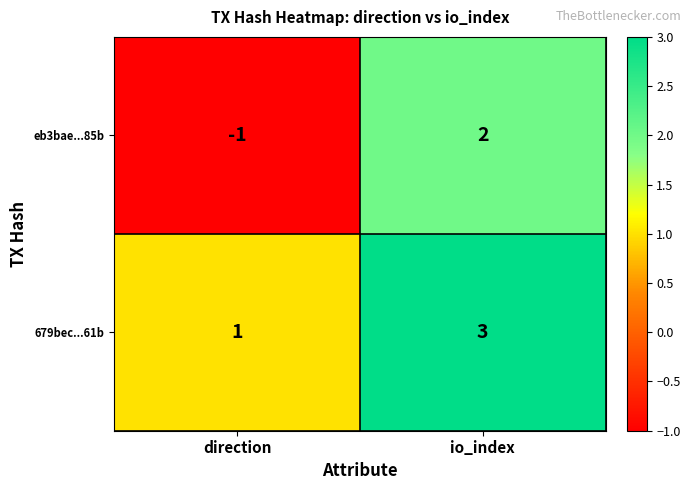

Which category has the highest value in the eb3bae...85b series?

io_index